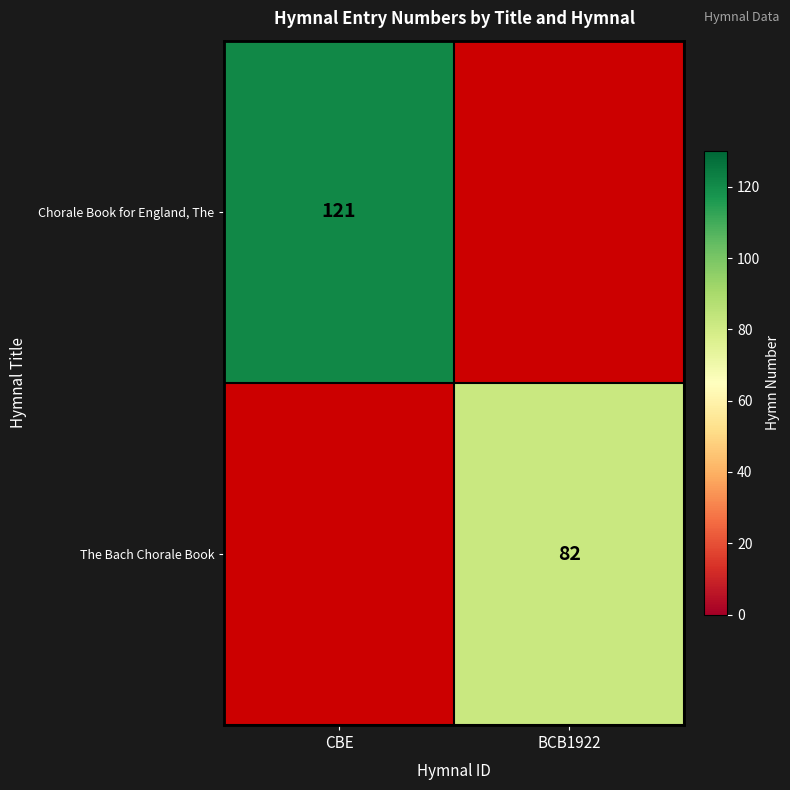

The value of The Bach Chorale Book at BCB1922 is 82. True or false?

True